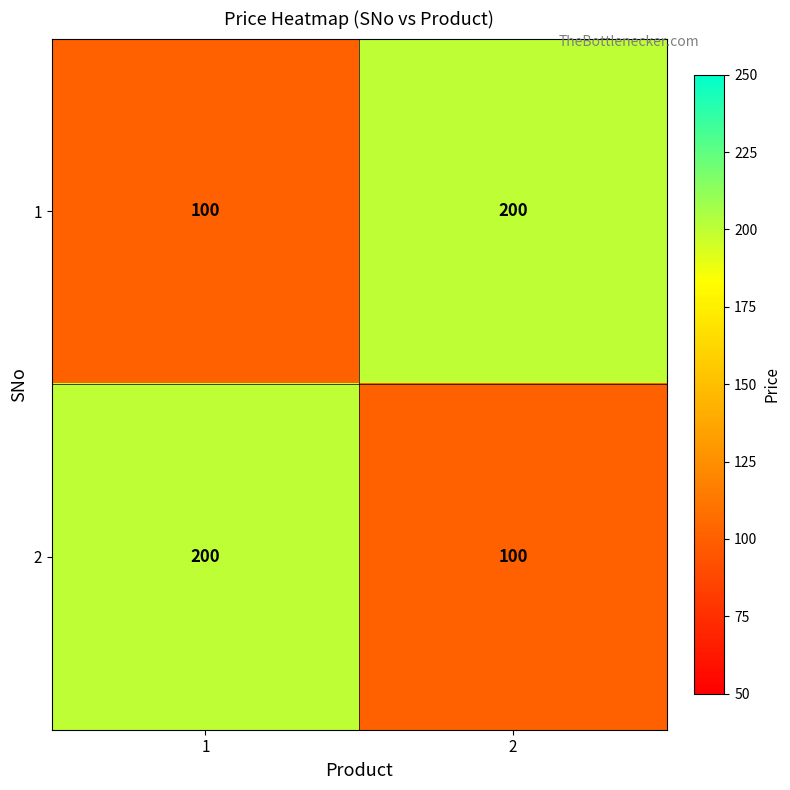

The 2 series shows 100 at 2. True or false?

True